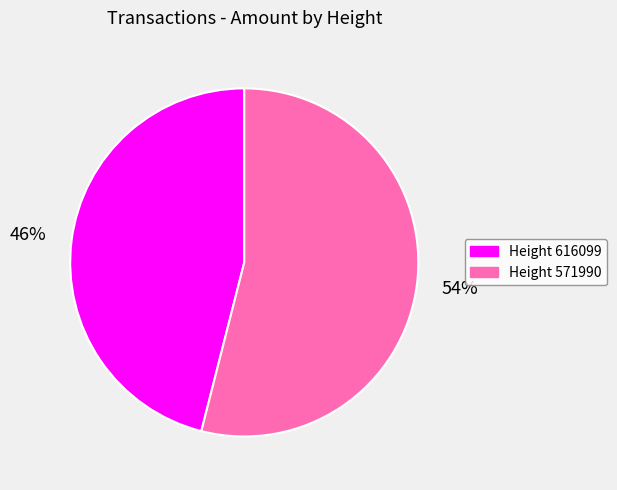

Does any single category account for the majority?

Yes